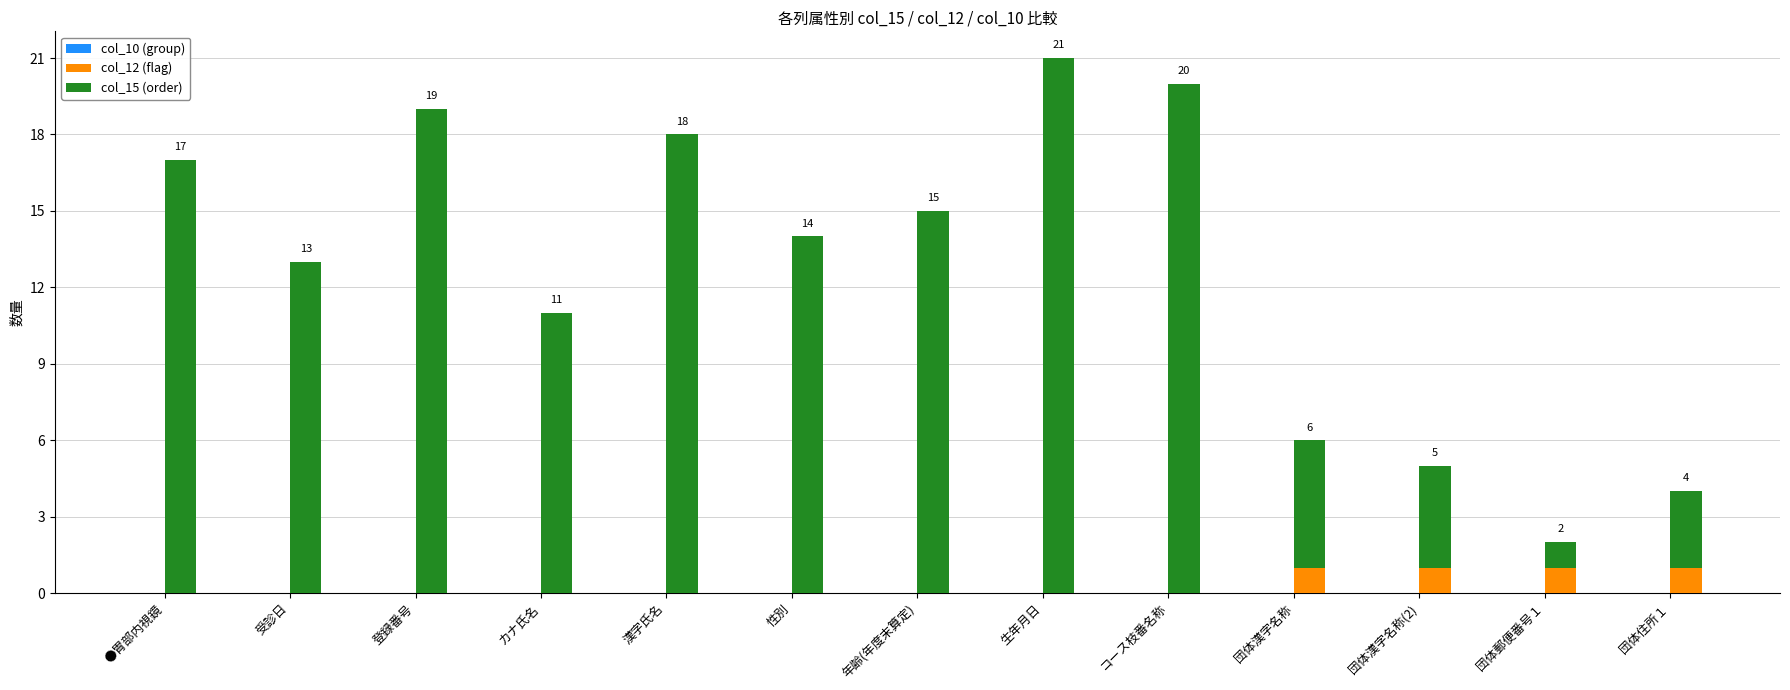

What is the total value across all series at 性別?

14